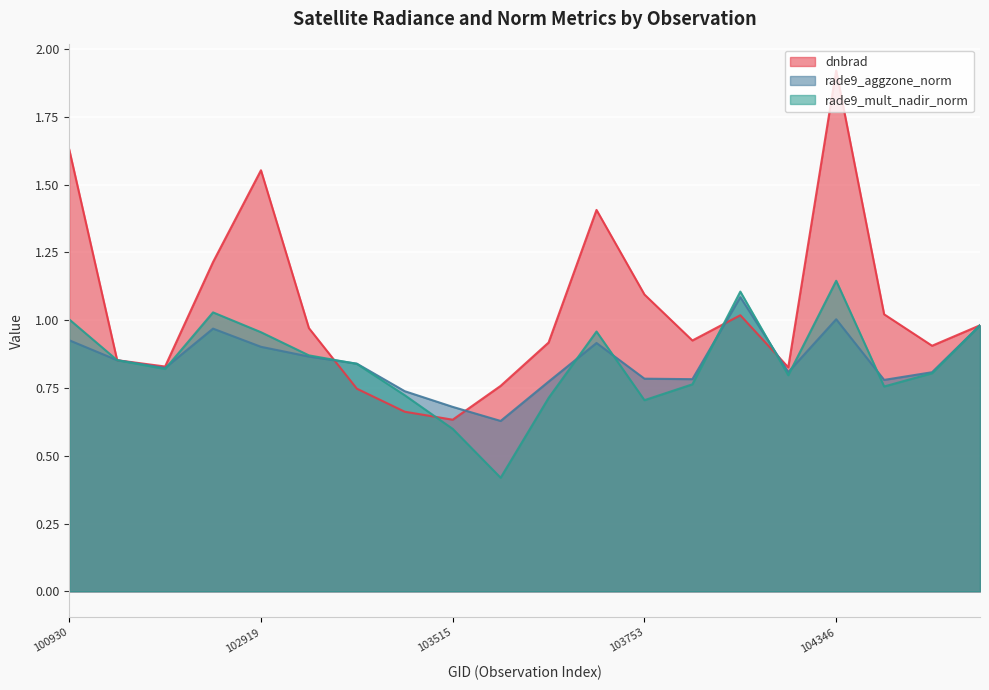

True or false: rade9_mult_nadir_norm has a value of 0.8 at 103760.

True